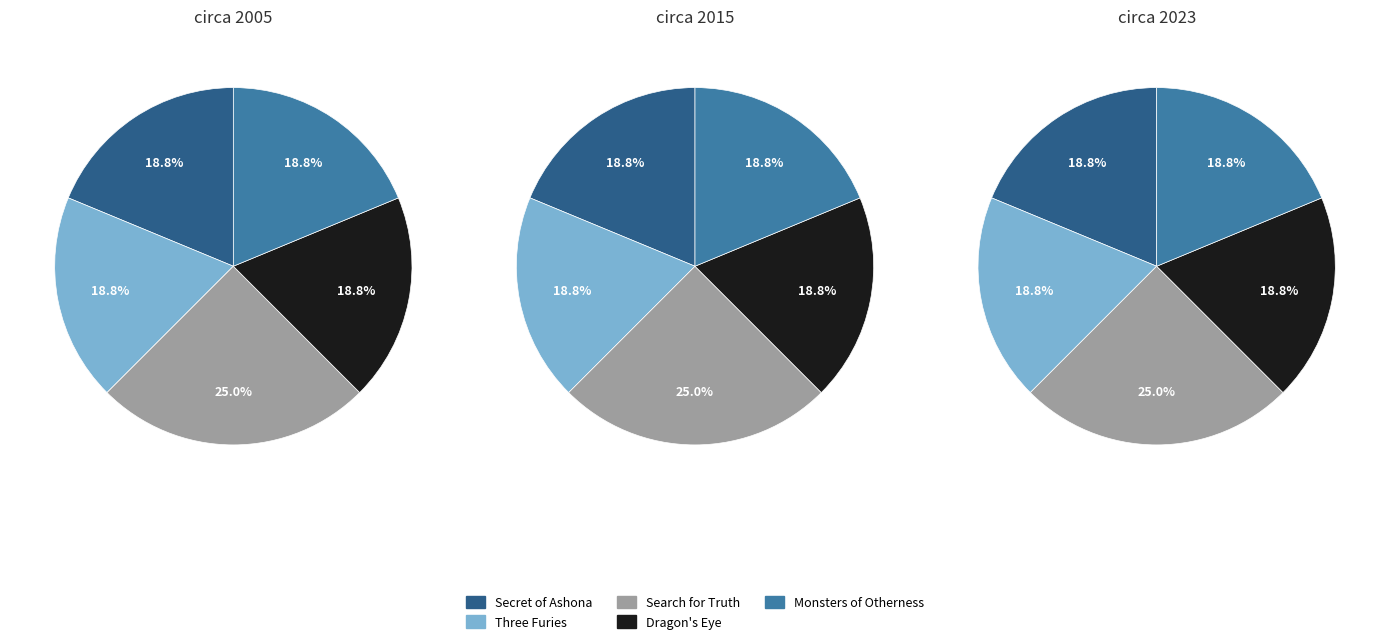

Rank the categories by value from highest to lowest.

Search for Truth, Secret of Ashona, Three Furies, Dragon's Eye, Monsters of Otherness